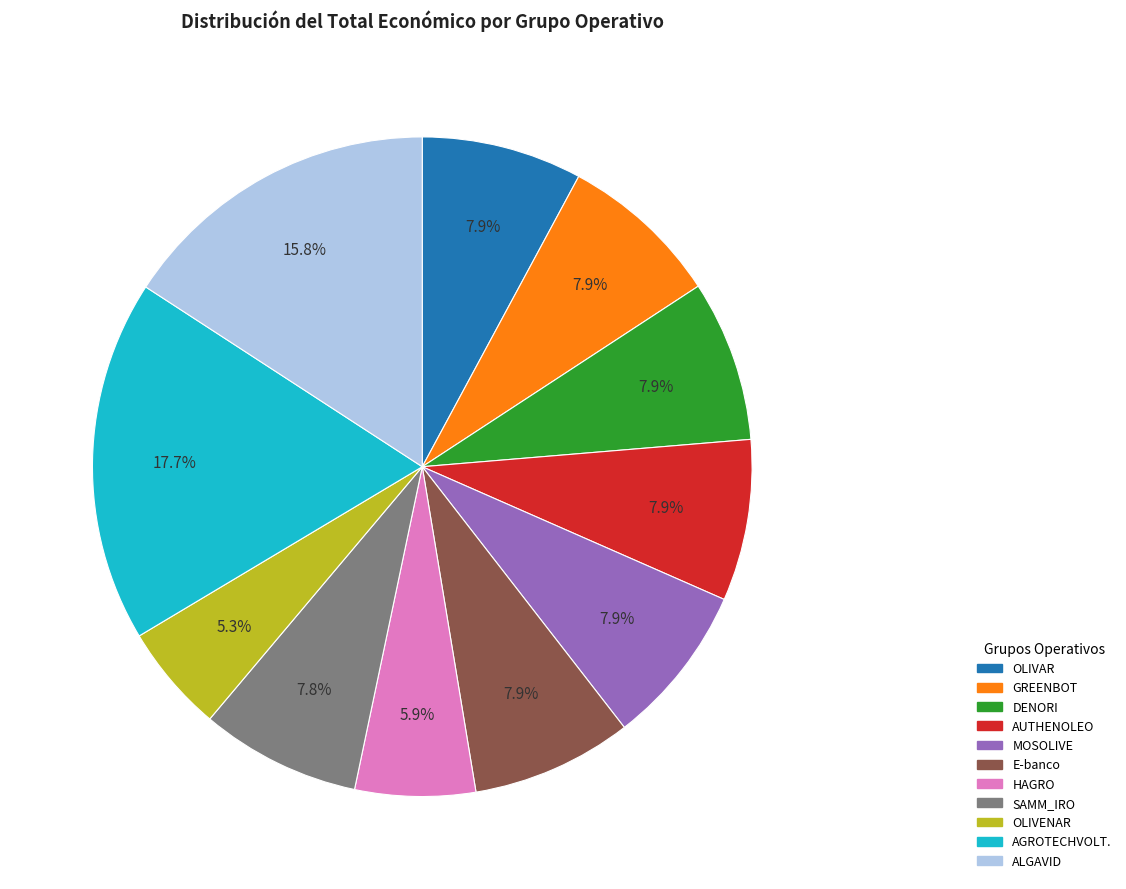

The HAGRO slice represents 6% of the pie. True or false?

True